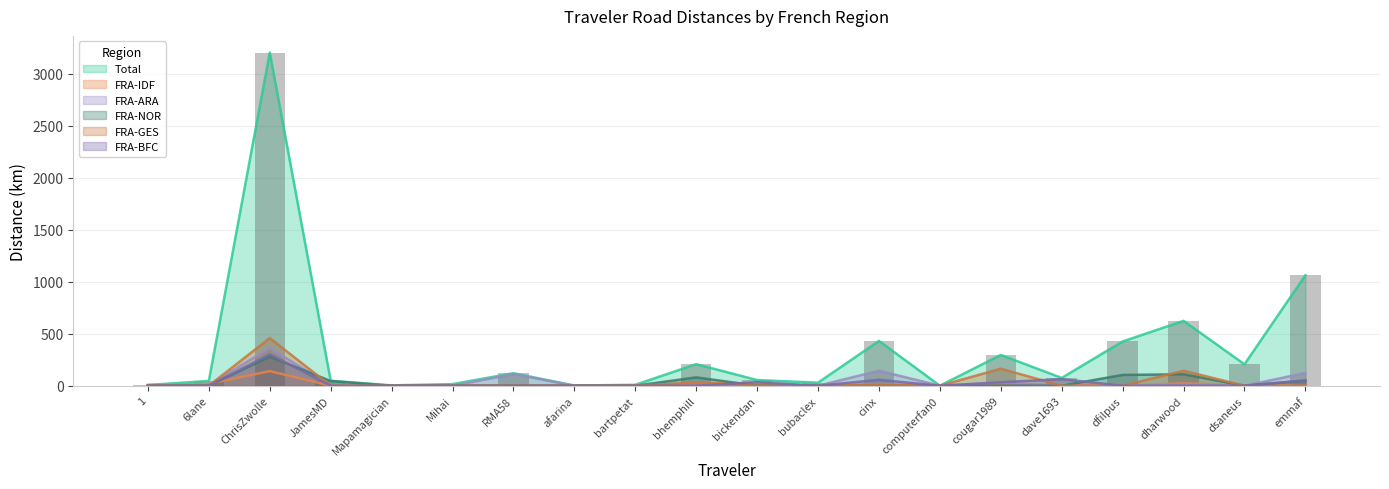

Reading right to left, extract all data points from this chart.

Total: 1062.0	205.9	623.6	425.5	75.2	295.8	0.4	431.0	29.5	54.6	207.3	9.0	1.9	120.3	15.7	3.5	48.3	3202.1	46.4	7.2
FRA-IDF: 0.0	0.0	24.1	0.0	11.3	2.8	0.4	15.3	0.0	20.5	23.0	0.0	0.0	0.0	0.0	0.0	0.0	140.7	17.8	7.2
FRA-ARA: 122.4	0.0	17.1	0.0	0.0	27.9	0.0	144.1	0.0	0.0	0.0	0.0	0.0	112.2	0.0	0.0	0.0	361.9	7.6	0.0
FRA-NOR: 49.0	0.0	110.1	103.8	0.0	0.0	0.0	4.0	0.0	0.0	80.3	0.0	0.0	0.0	0.0	0.0	45.0	279.9	1.5	0.0
FRA-GES: 0.8	0.0	144.2	0.0	0.0	163.5	0.0	11.4	0.0	0.0	31.6	0.5	0.0	0.0	0.0	0.0	0.0	458.2	0.0	0.0
FRA-BFC: 51.0	0.0	0.0	0.0	63.8	33.6	0.0	57.2	0.0	34.2	0.0	0.0	0.0	0.0	0.3	0.0	0.0	302.3	0.0	0.0